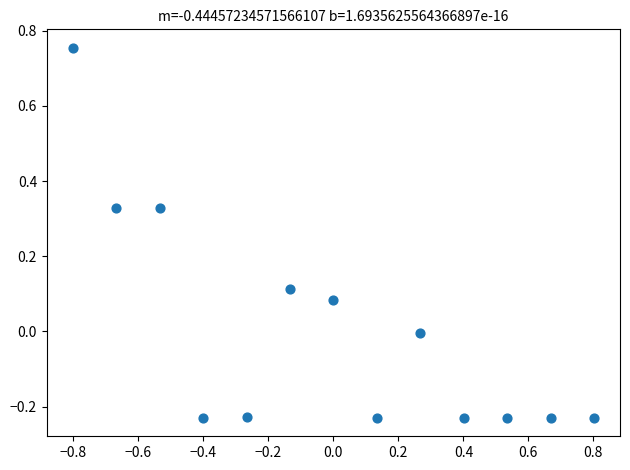

What is the range of Y values (max minus min)?

1.0